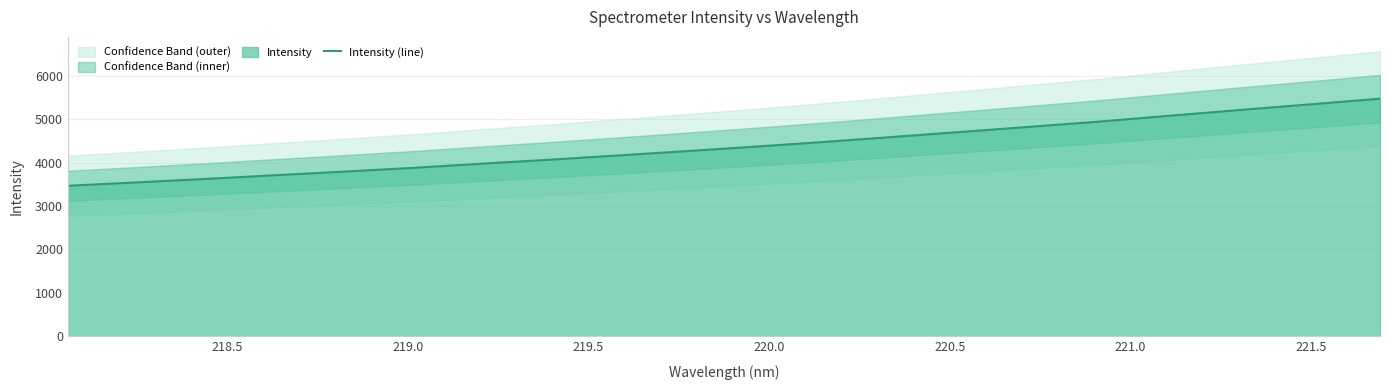

What is the value of the 20th point from the left?

5473.5